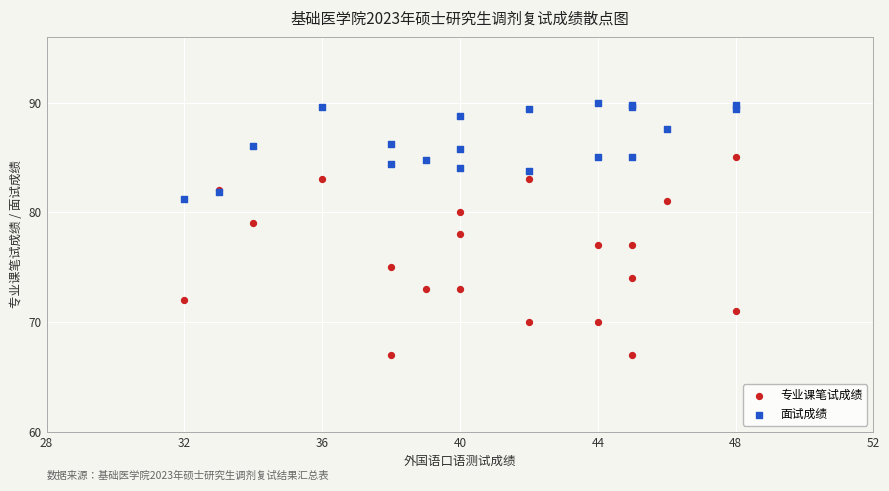

Which series contains the lowest Y value?

专业课笔试成绩